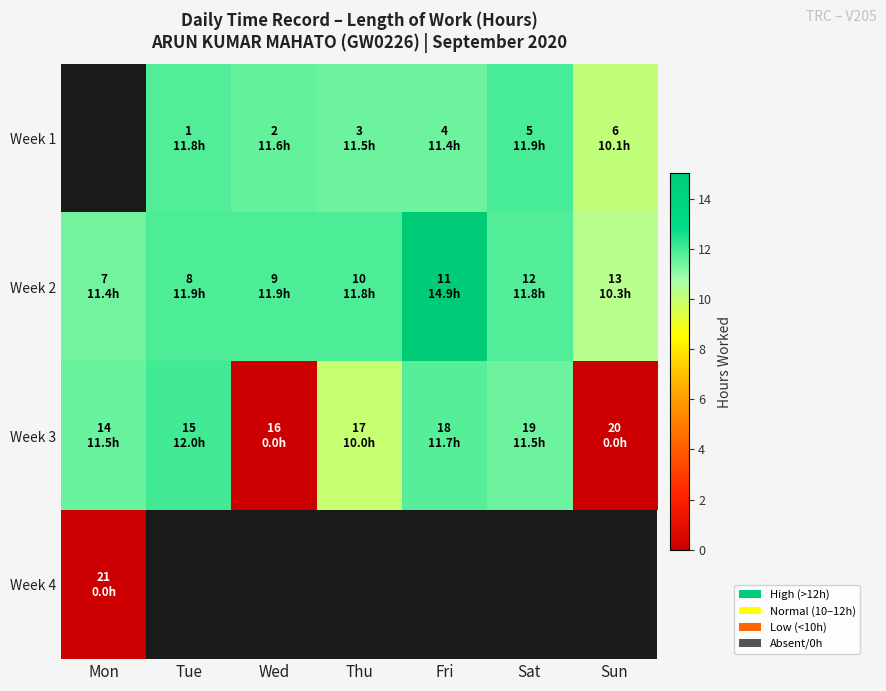

Between Tue and Fri, which series saw the biggest shift?

Week 2